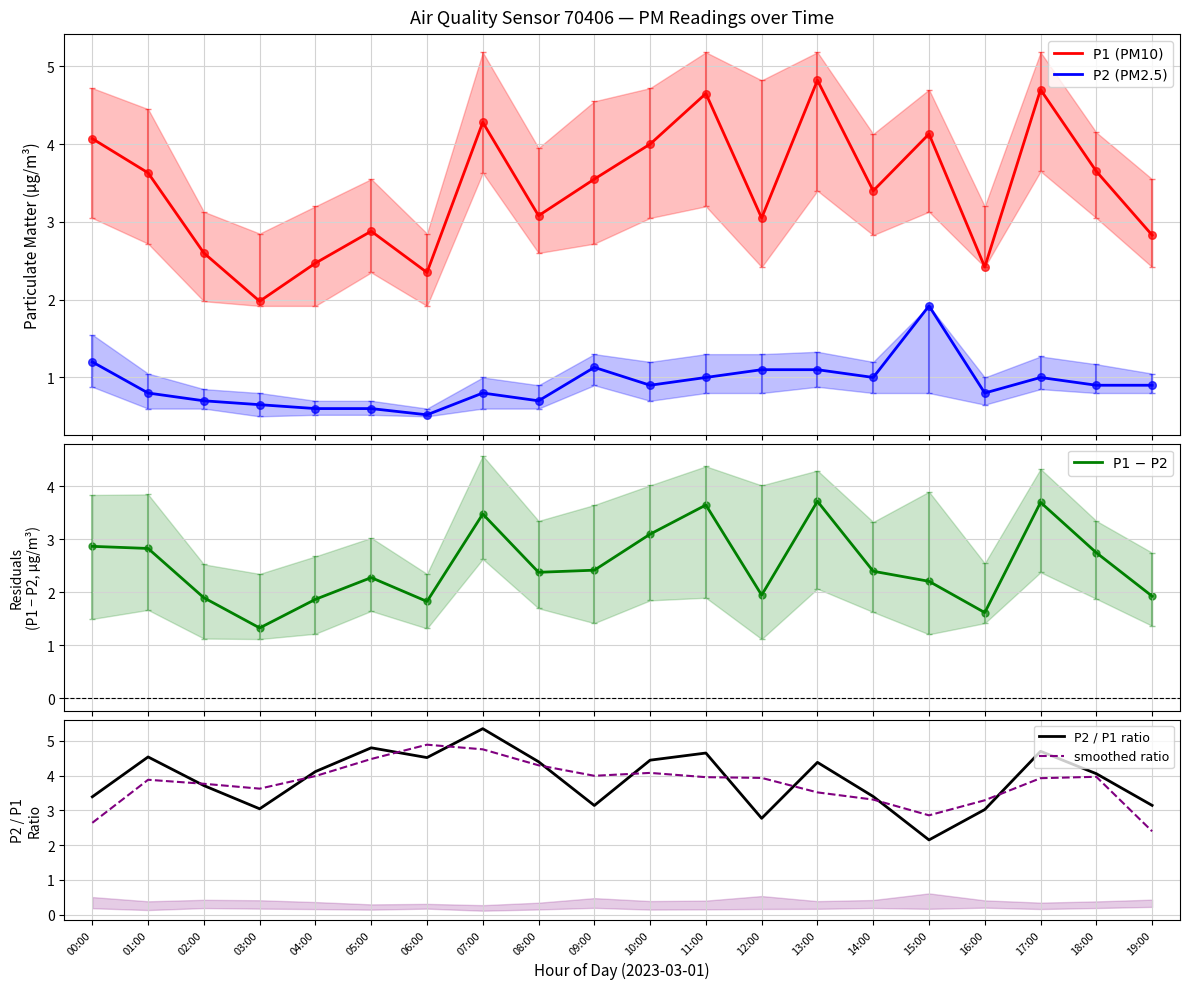

Which series contains the highest Y value?

P2 / P1 ratio